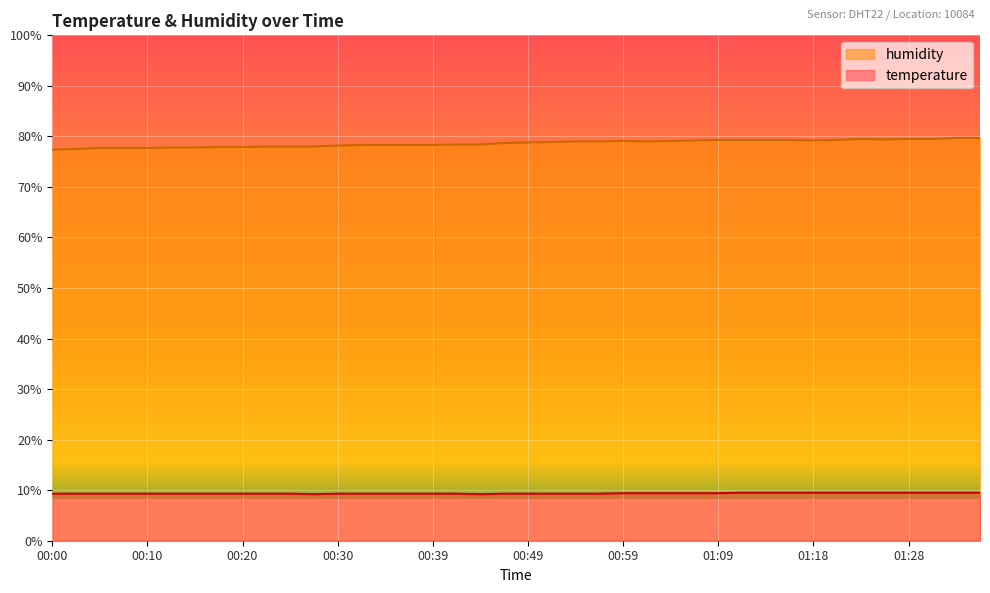

Is the value of humidity at 00:10 greater than the value of temperature at 00:00?

Yes